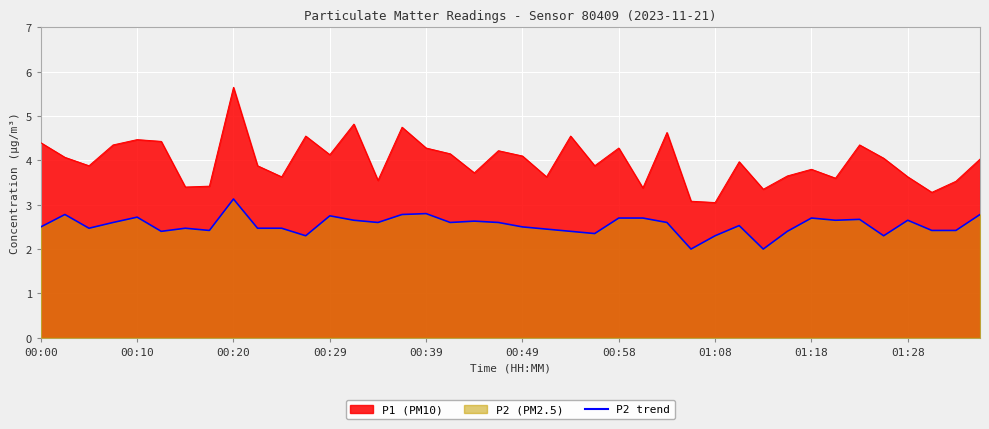

Rank the series at 00:00 from lowest to highest value.

P2, P1